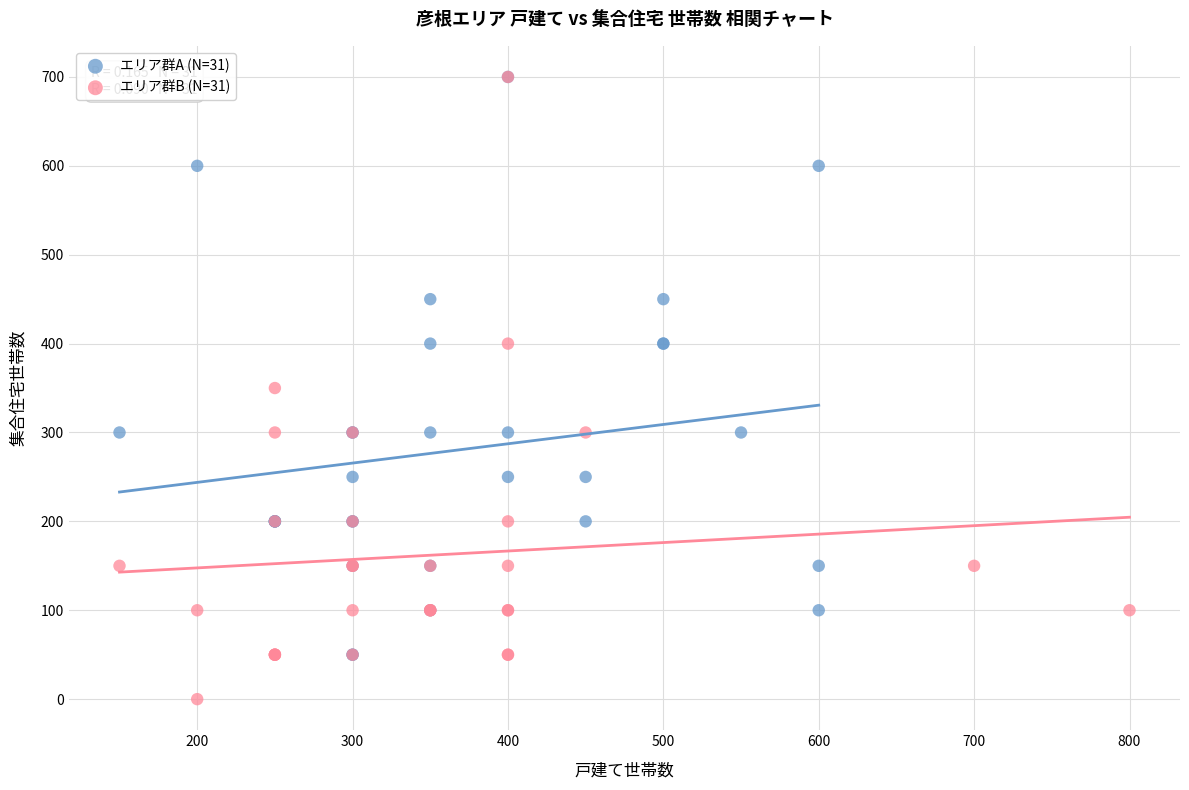

Which series contains the lowest Y value?

エリア群B (N=31)